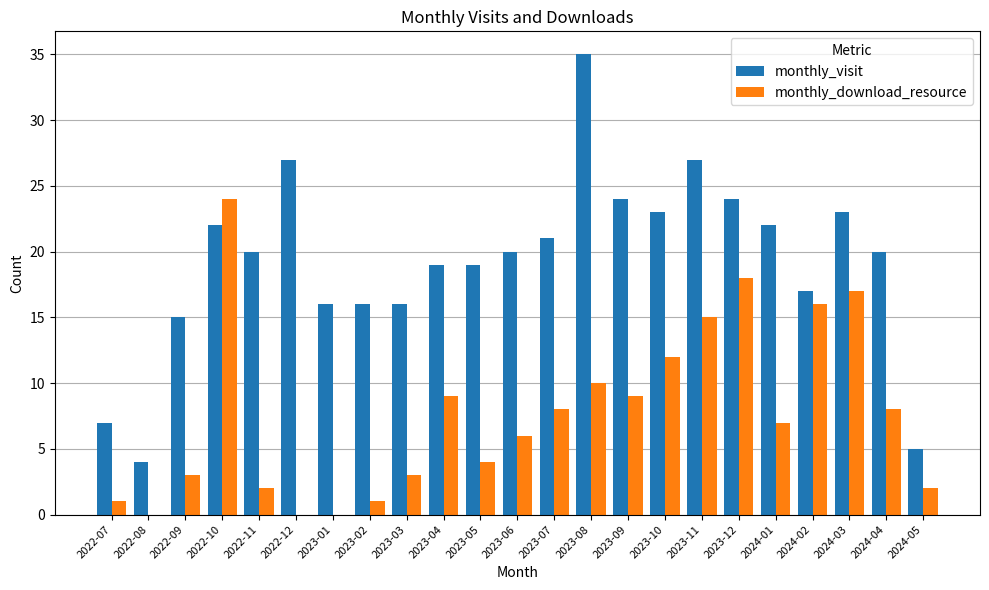

What is the spread (max minus min) of values at 2022-10?

2